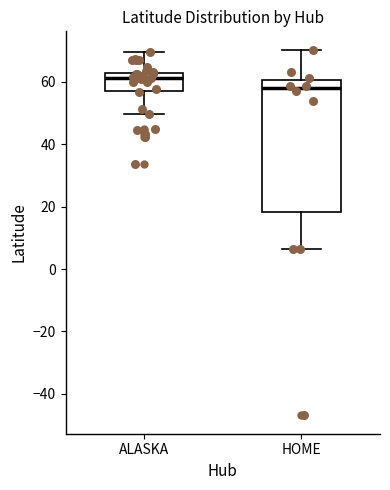

Reading left to right, read every box against the y-axis: the position of its median line, the range the box covers, and the ends of its whiskers. The values are not printed on the chart, so give them approximately, as read against the axis.

ALASKA: median 62 (just below the box's upper edge), box 58 to 62, whiskers 50 to 70
HOME: median 58, box 18 to 60, whiskers 6 to 70